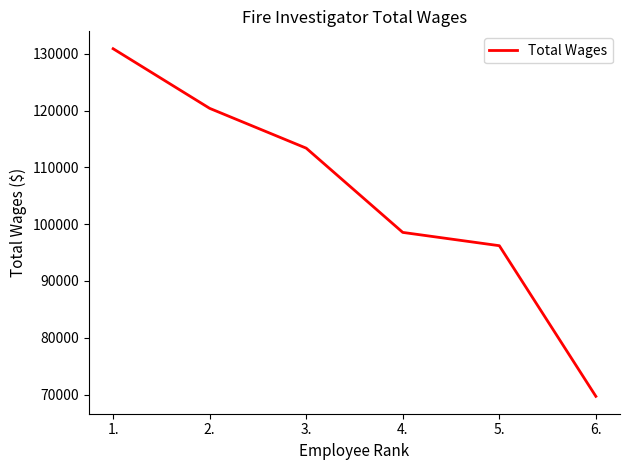

True or false: the data shows 113375 at 3..

True